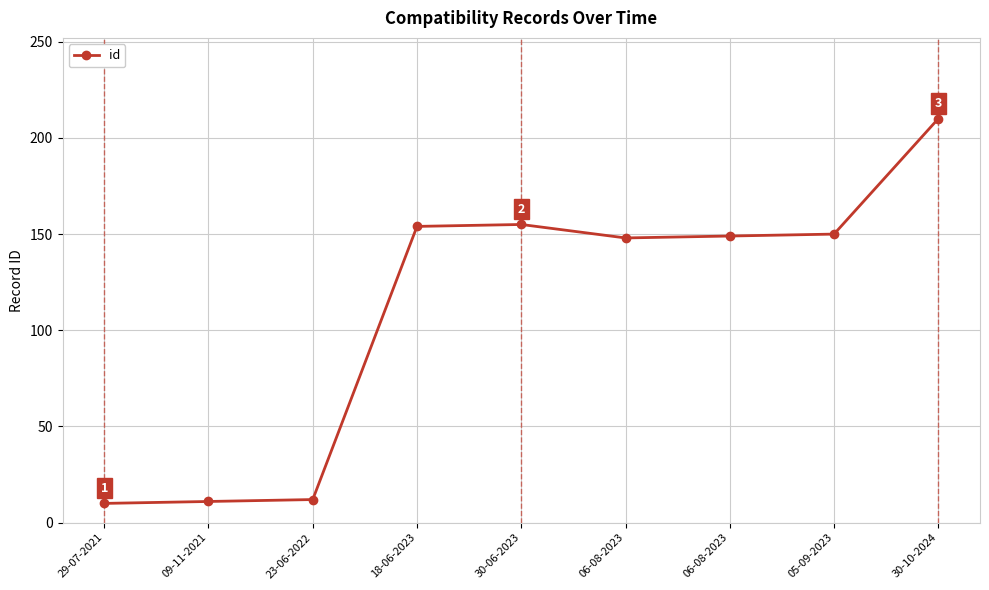

Is this an area chart (filled region under the line)?

No